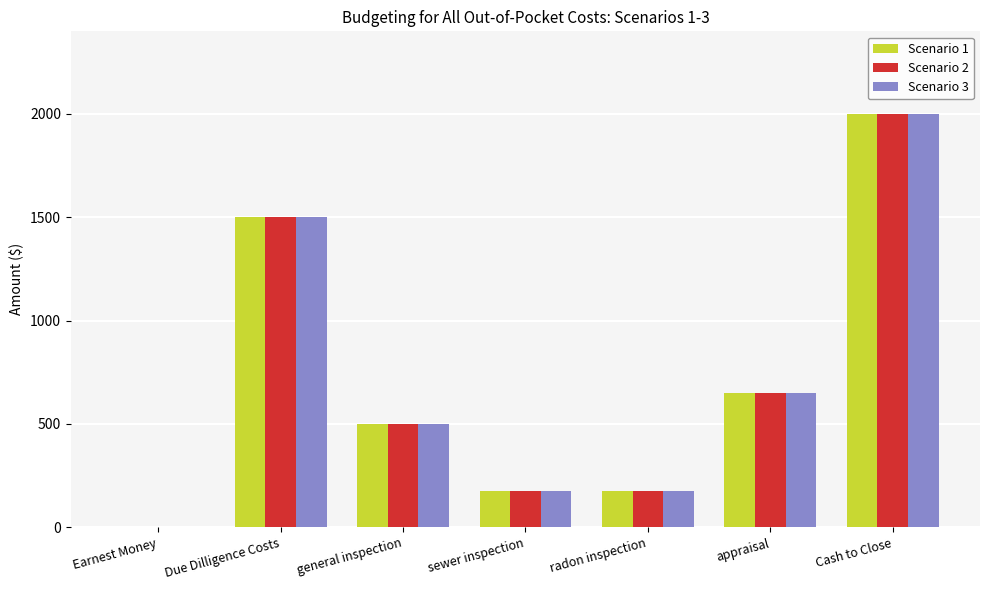

Where is Scenario 1 nearest to the value 1000?

appraisal